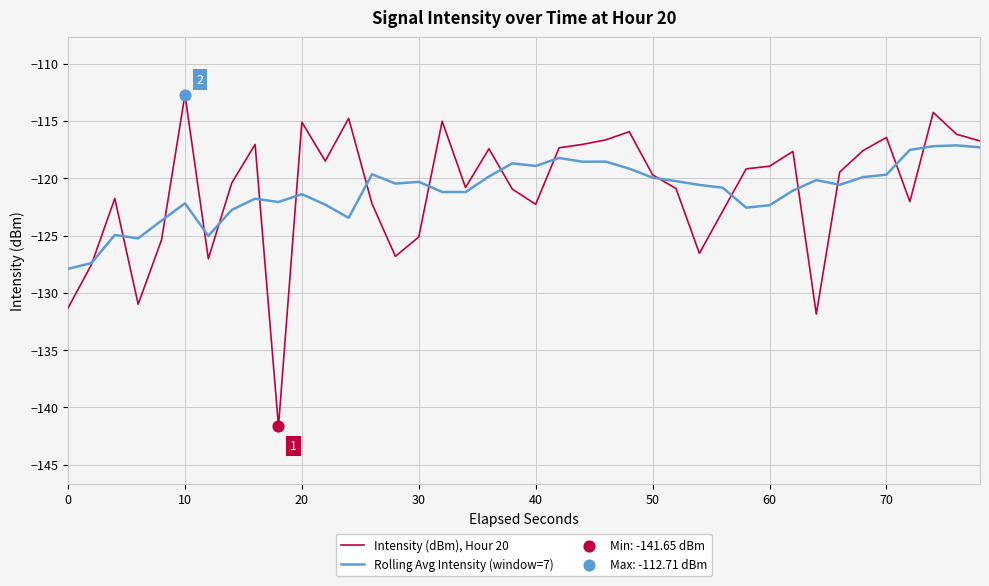

Which series has the largest range (max minus min)?

Intensity (dBm), Hour 20